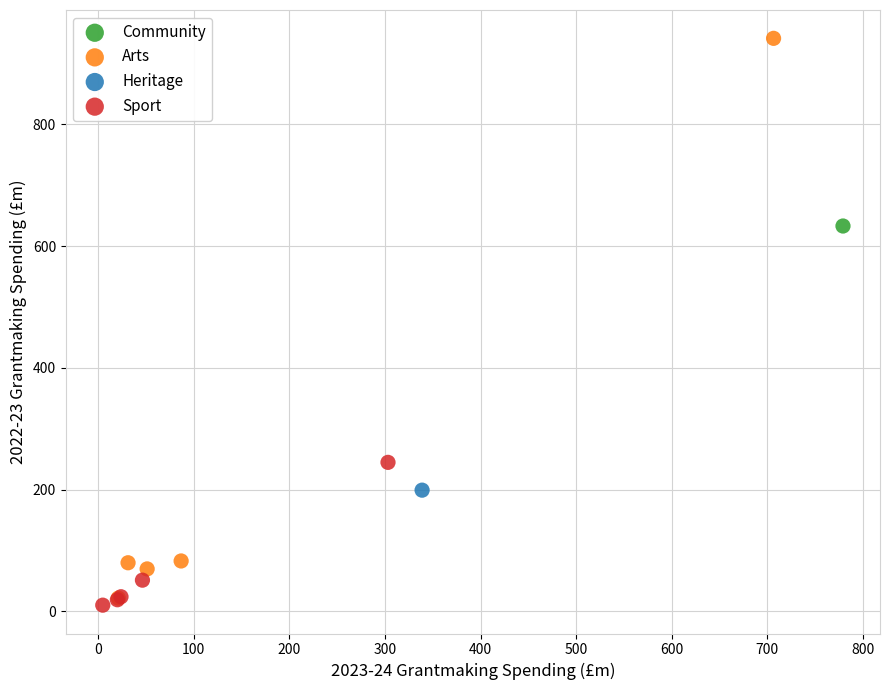

What are all the series names shown in the legend?

Community, Arts, Heritage, Sport